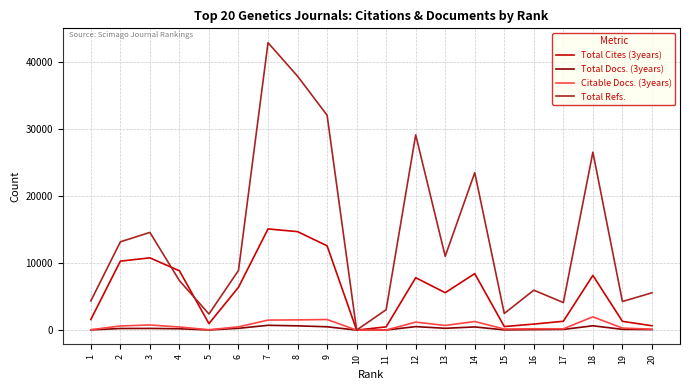

Which category has the lowest value in the Total Refs. series?

10